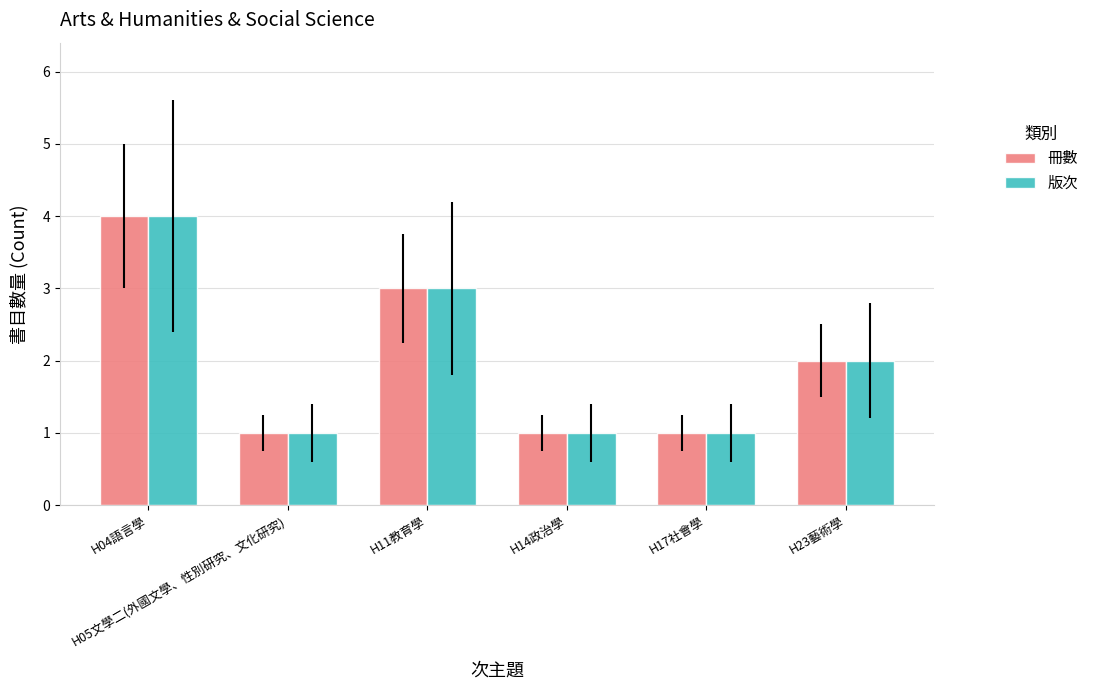

What is the average value of the 冊數 series?

2